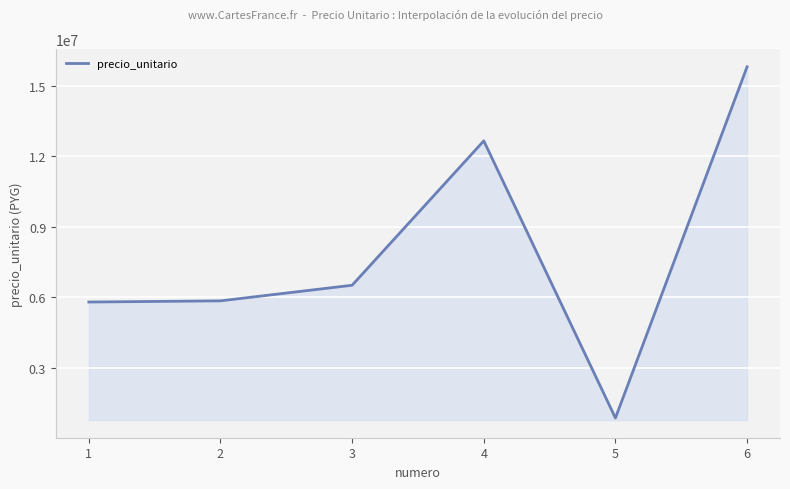

What is the smallest value displayed?

871000